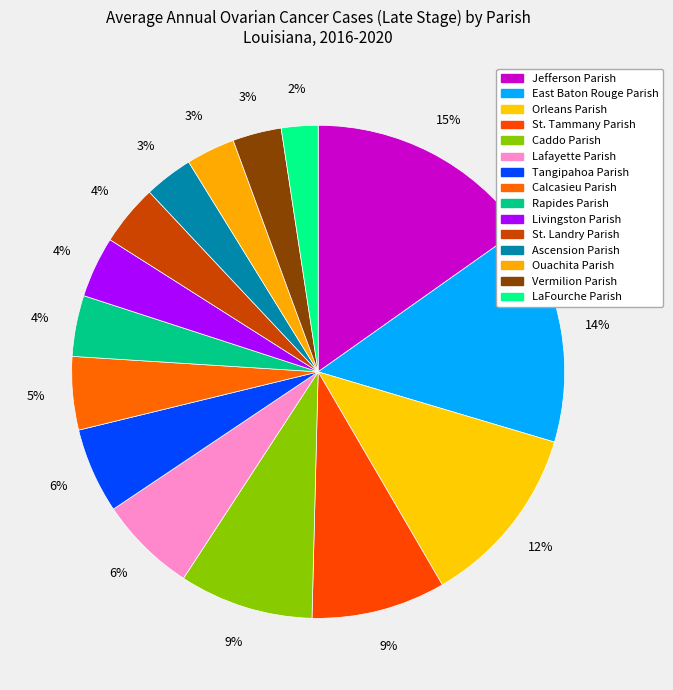

What percentage is NOT represented by Rapides Parish?

96.0%